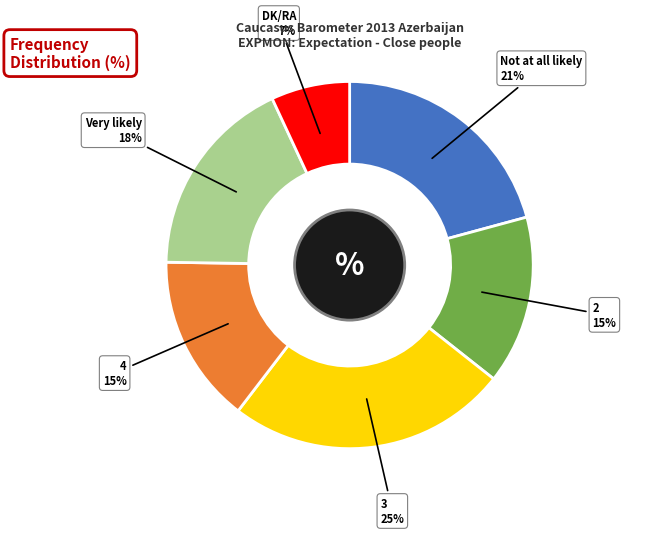

To the nearest percent, what is the average slice percentage?

17%